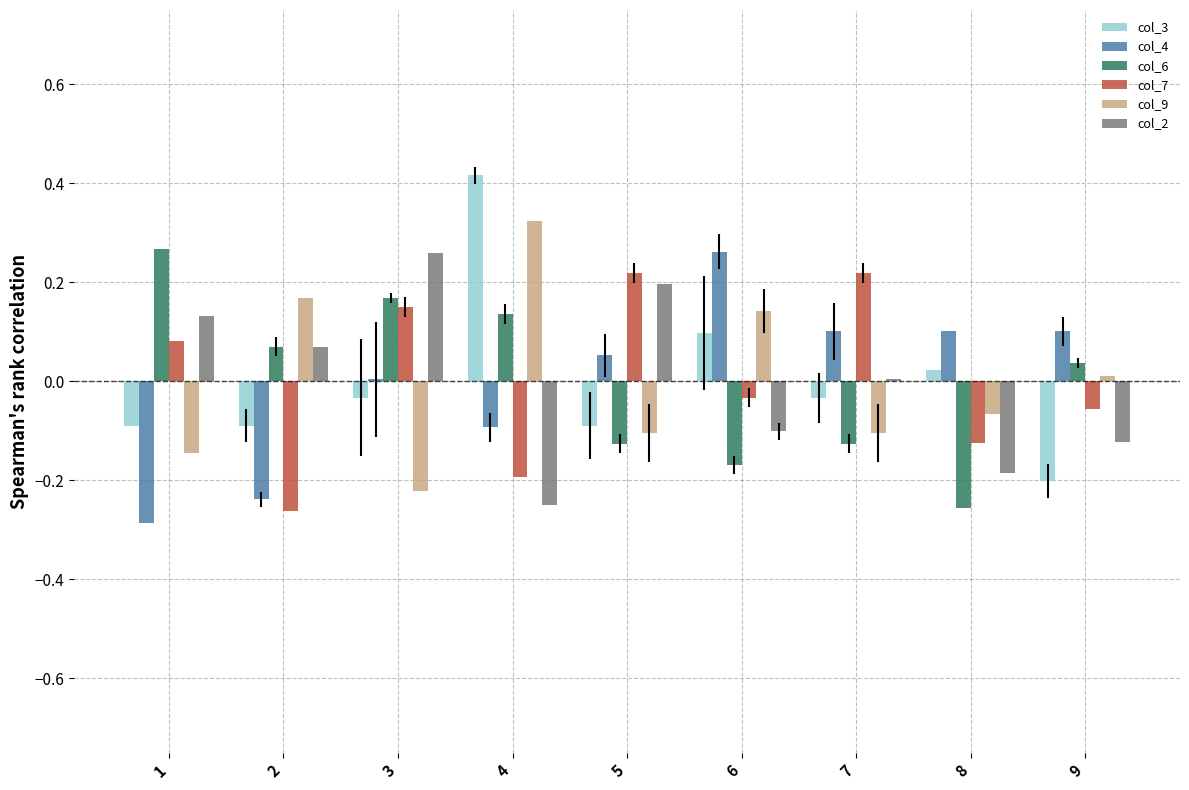

How many series are shown in this chart?

6